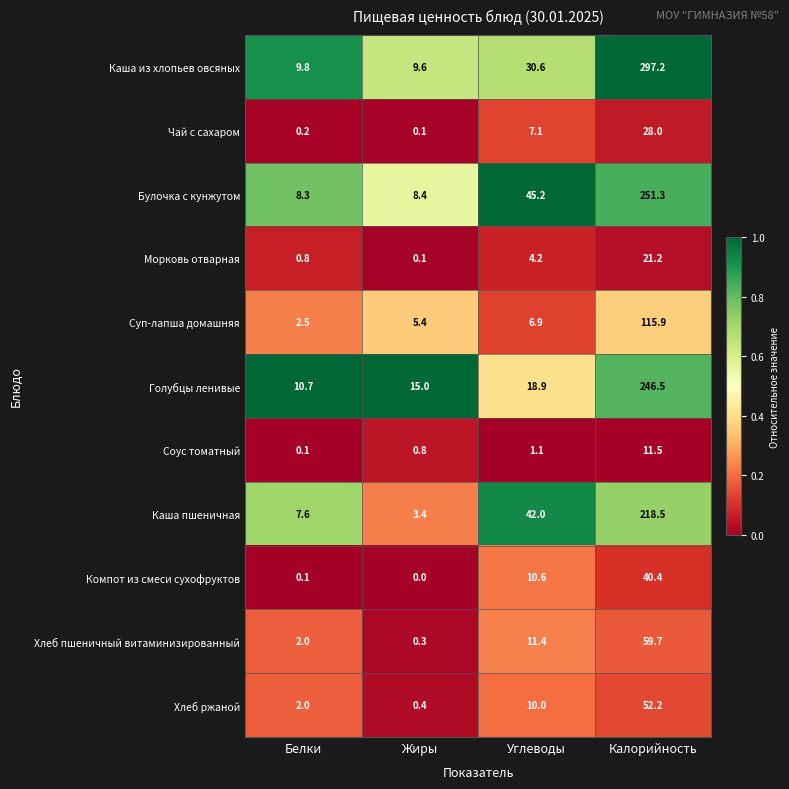

Is it true that Булочка с кунжутом equals 360.7 at Калорийность?

False